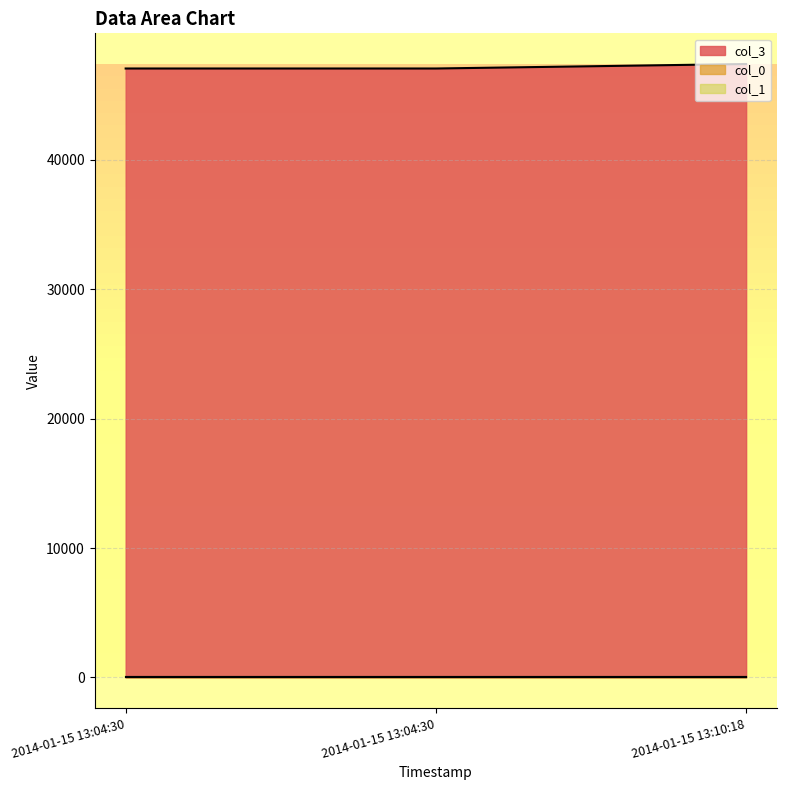

What is the spread (max minus min) of values at 2014-01-15 13:04:30?

47063.9